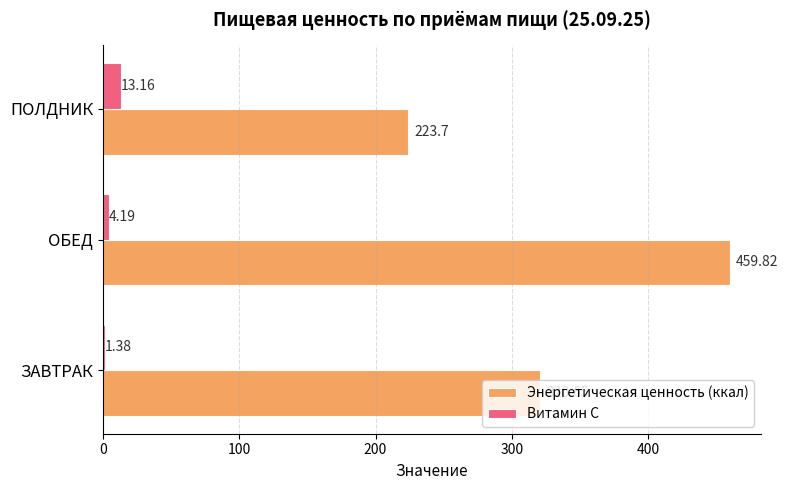

How many categories are shown in the chart?

3